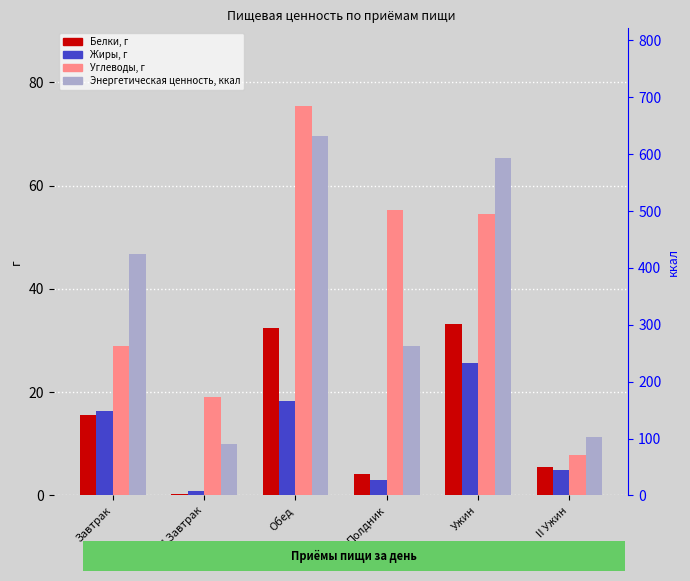

Count the number of categories in the chart.

6